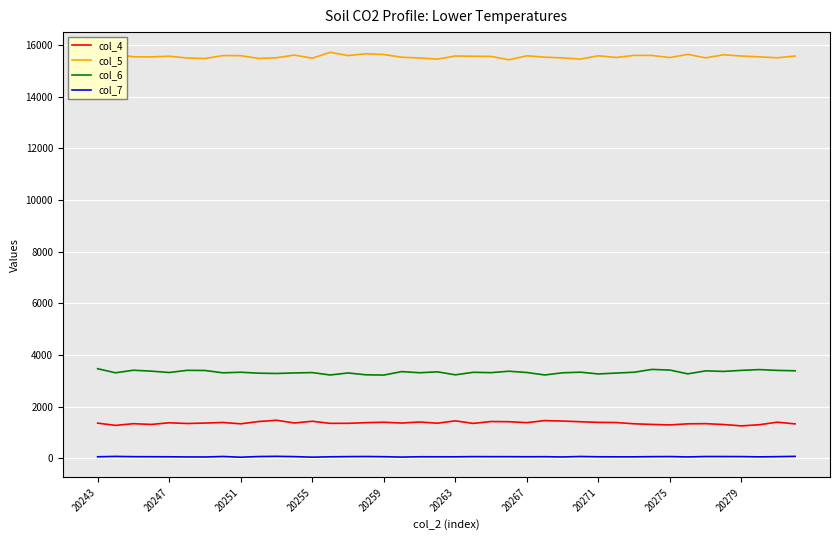

How many series are shown in this chart?

4